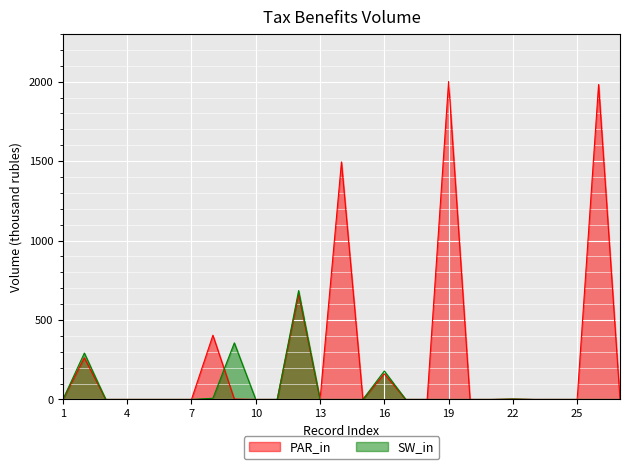

Reading right to left, extract all data points from this chart.

PAR_in: 27=0.0	26=1982.1	25=0.0	24=0.1	23=0.0	22=2.5	21=0.0	20=0.0	19=2000.9	18=0.0	17=0.0	16=161.0	15=0.0	14=1495.0	13=0.0	12=661.0	11=0.0	10=0.0	9=2.3	8=404.0	7=0.0	6=0.0	5=0.0	4=0.0	3=0.0	2=262.0	1=0.0
SW_in: 27=0.0	26=0.0	25=0.0	24=0.1	23=0.0	22=2.5	21=0.0	20=0.0	19=0.0	18=0.0	17=0.0	16=179.0	15=0.0	14=0.0	13=0.0	12=685.0	11=0.0	10=0.0	9=356.0	8=7.3	7=0.0	6=0.0	5=0.0	4=0.0	3=0.0	2=292.0	1=0.0